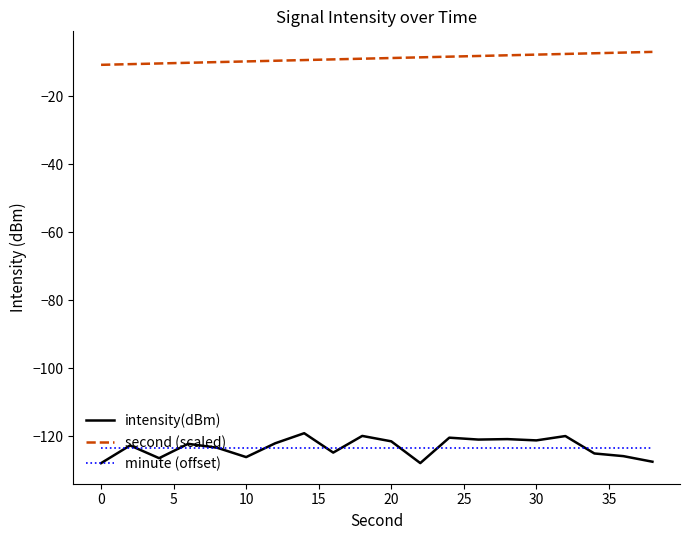

True or false: second (scaled) and intensity(dBm) cross at least once.

False